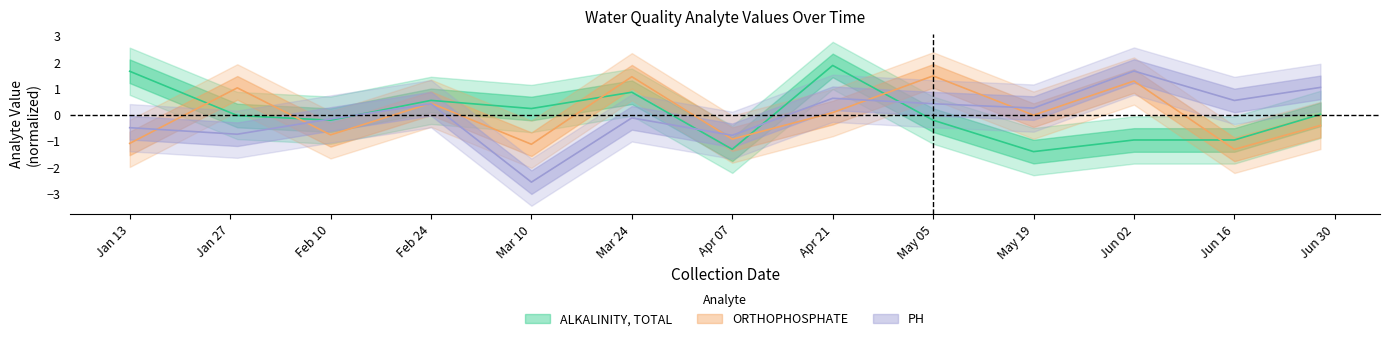

What is the label of the 10th point from the right?

Feb 24